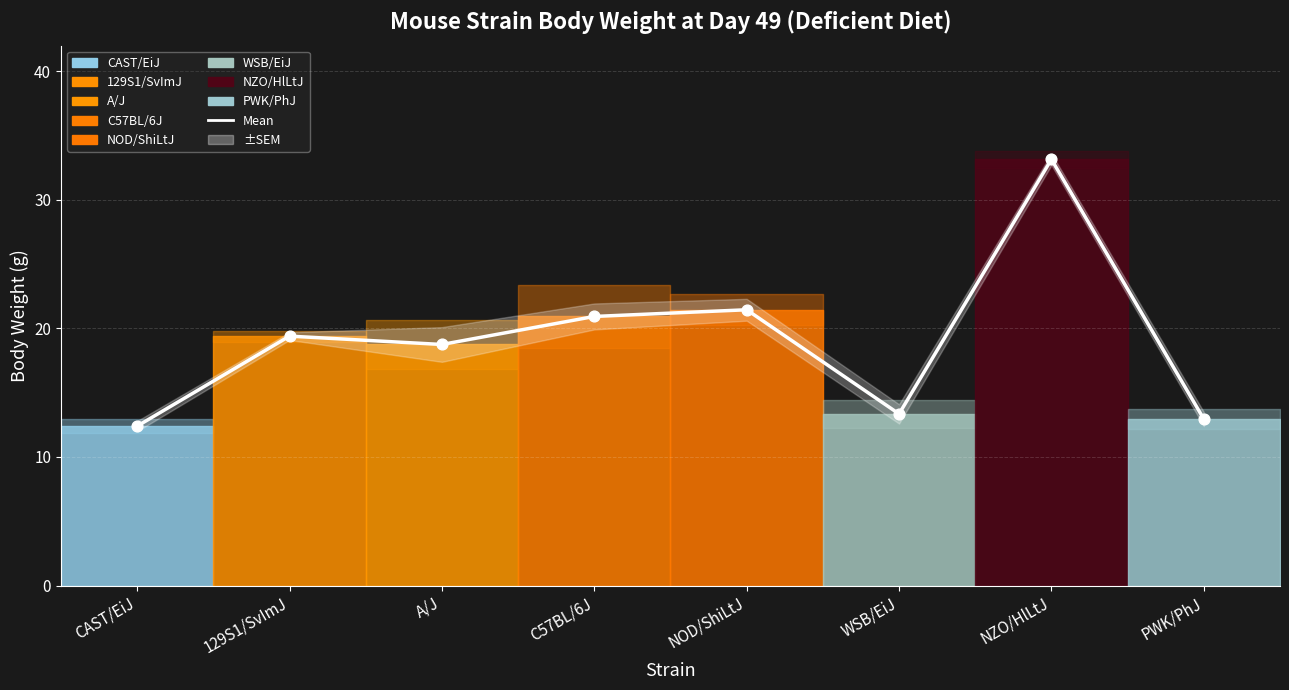

What is the change in value from A/J to NZO/HlLtJ?

+14.4